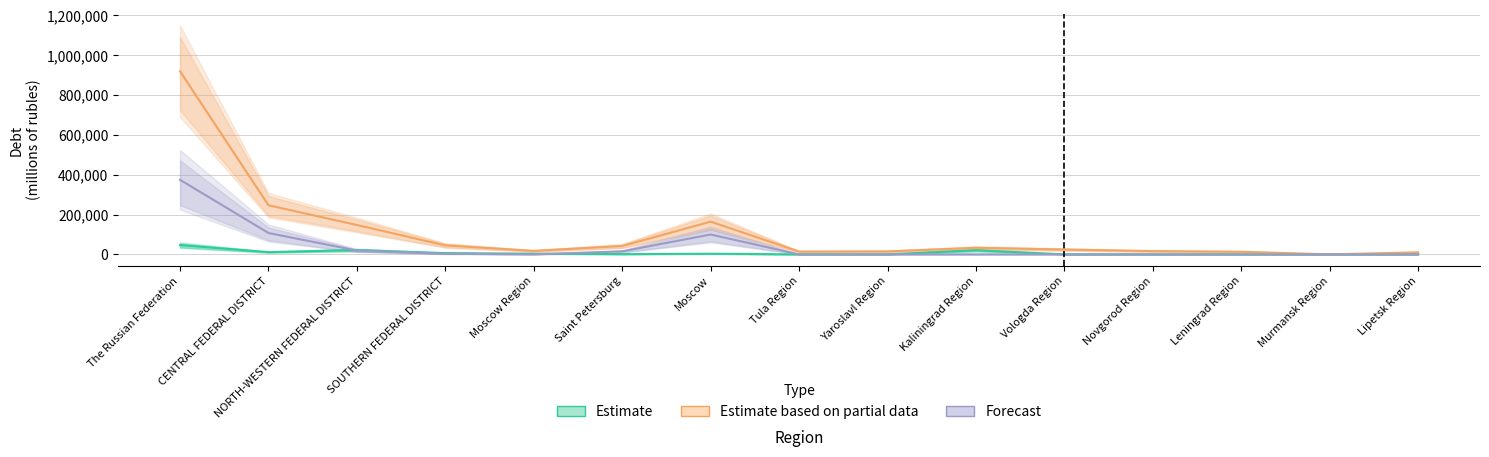

How many times do Estimate and Forecast cross each other?

2